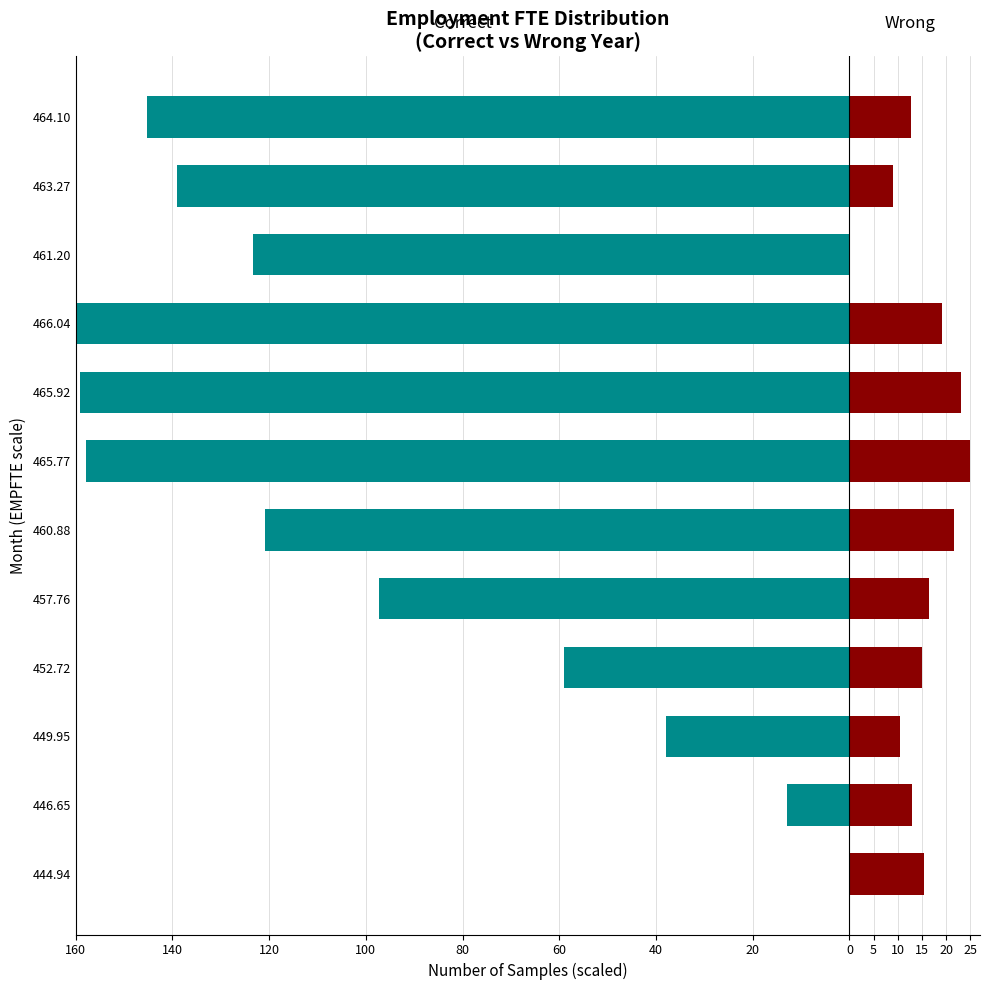

True or false: Wrong has a value of 29.3 at 460.88.

False